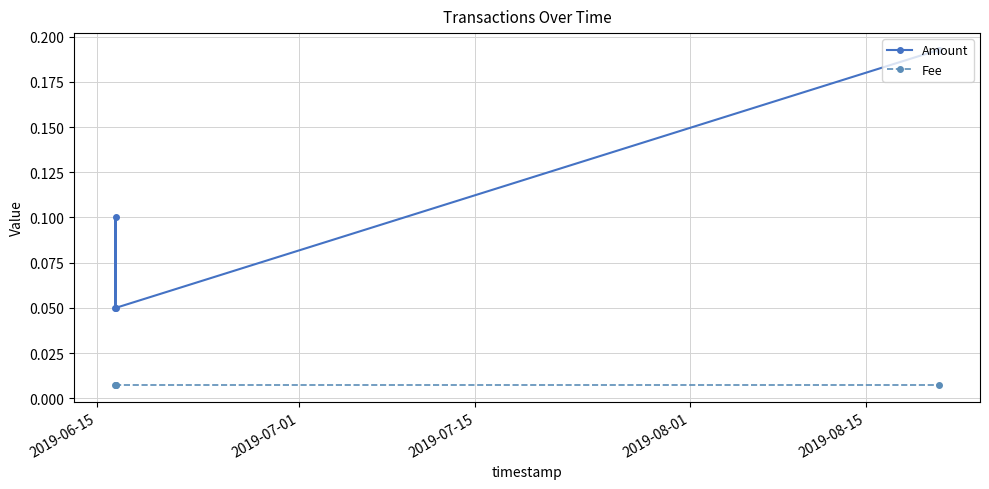

True or false: Fee and Amount cross at least once.

False